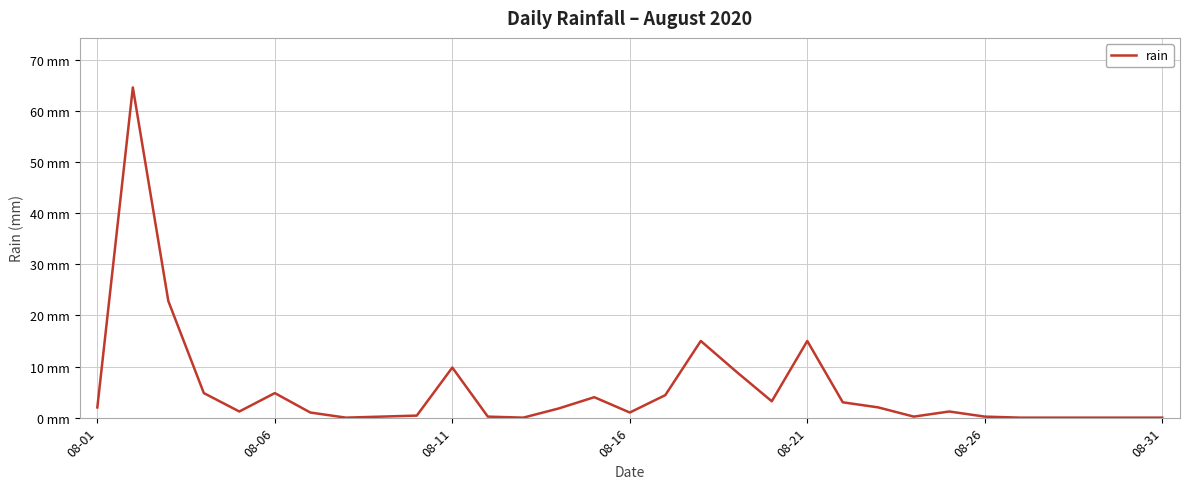

True or false: the data has more than 1 interior local peaks.

True